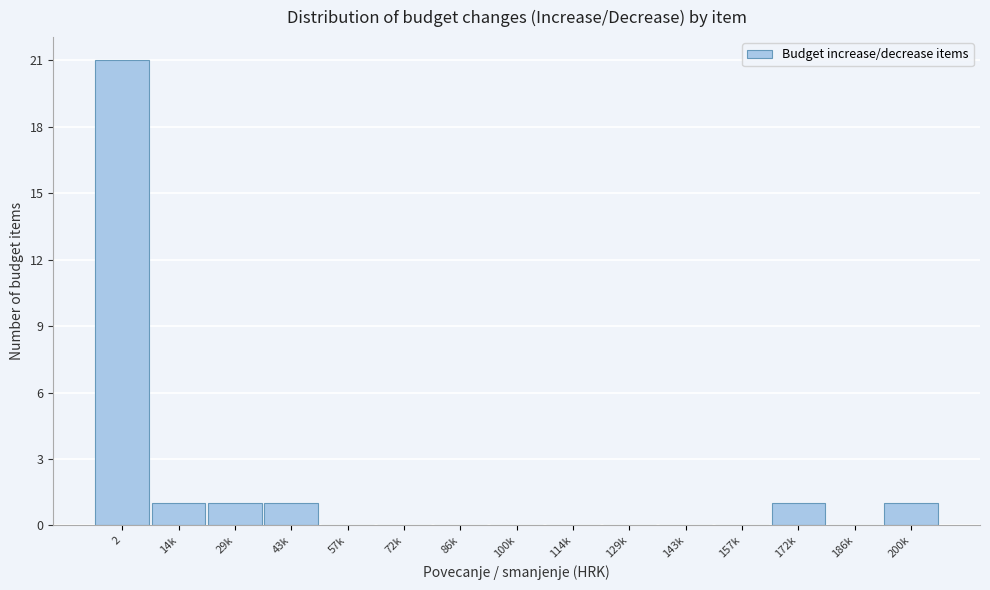

Reading left to right, transcribe all the data shown in this chart.

2=21	14k=1	29k=1	43k=1	57k=0	72k=0	86k=0	100k=0	114k=0	129k=0	143k=0	157k=0	172k=1	186k=0	200k=1